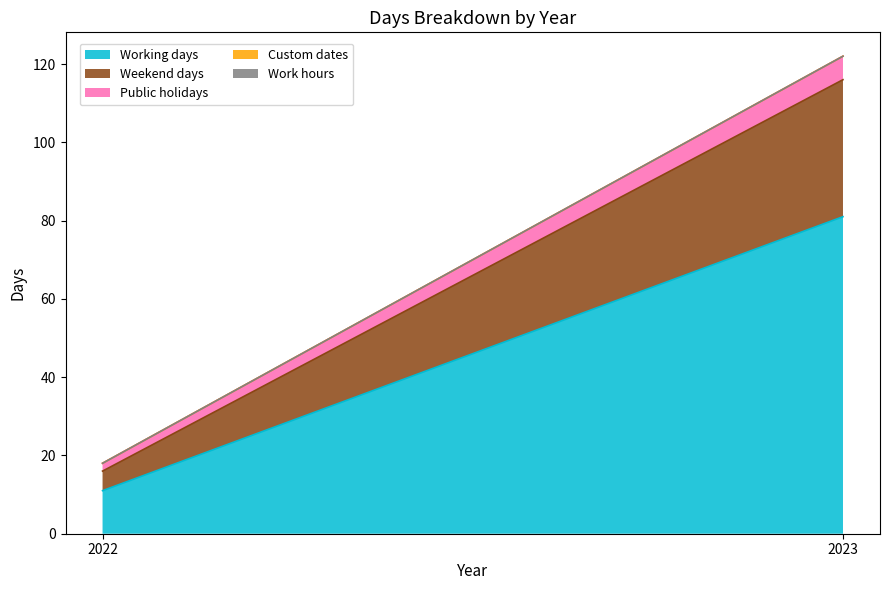

How many data points in Public holidays are less than 6?

1